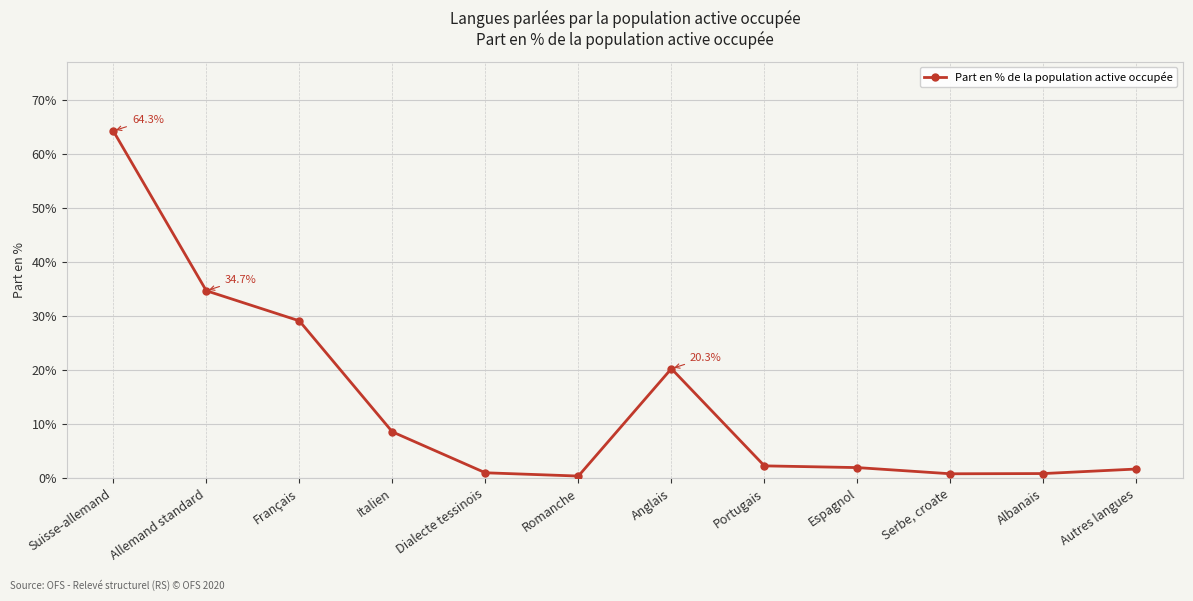

The value at Italien is 14.4. True or false?

False